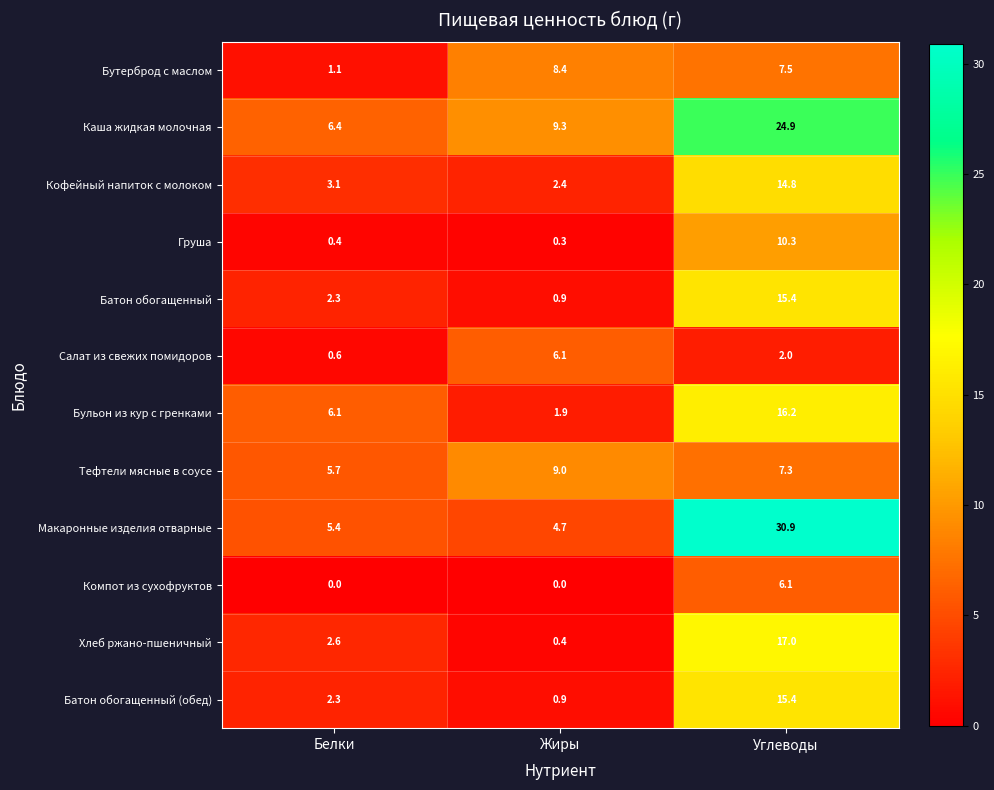

At which label does Батон обогащенный reach its peak?

Углеводы